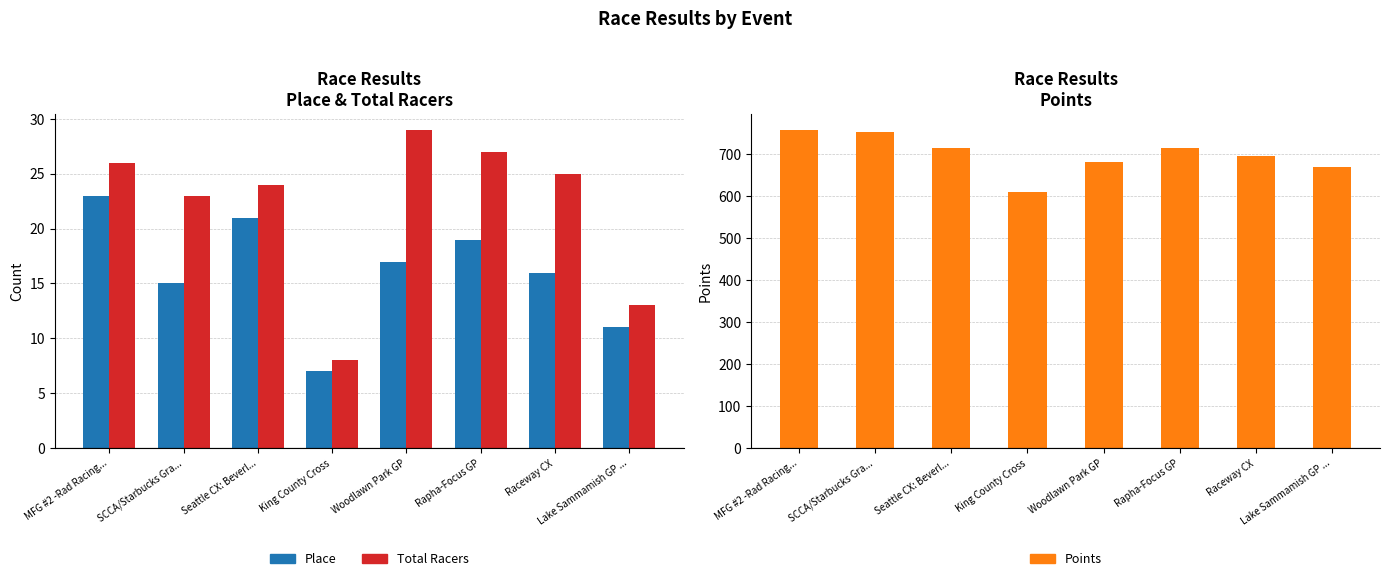

The value of Points at Rapha-Focus GP is 289.8. True or false?

False